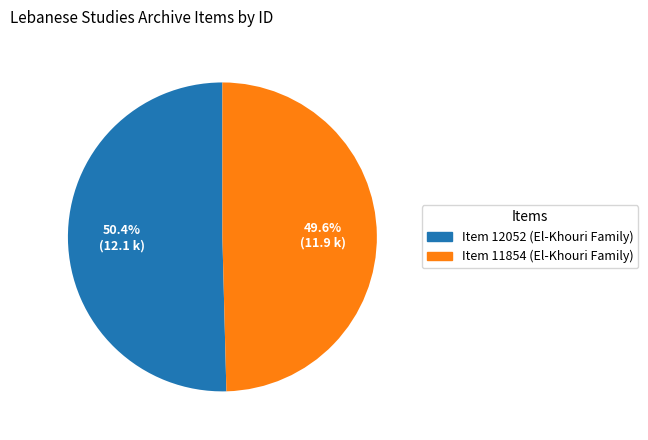

How many segments does this pie chart have?

2